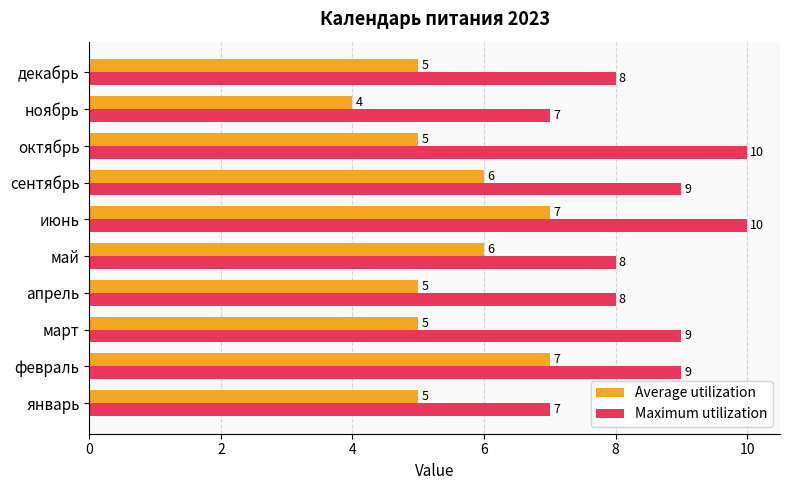

What is the minimum value for Average utilization?

4